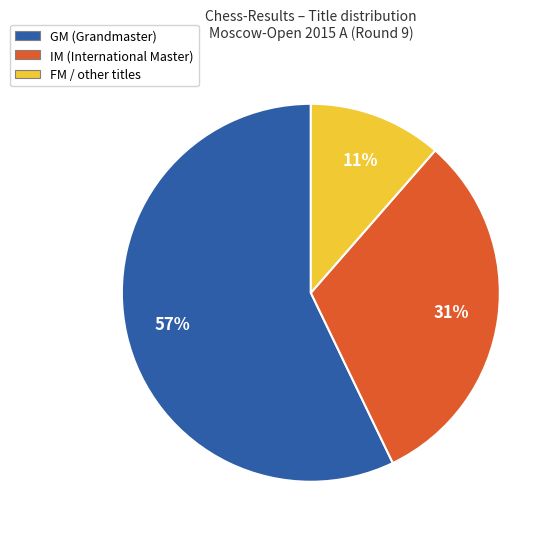

To the nearest percent, what is the difference between the largest and smallest slice percentages?

46%